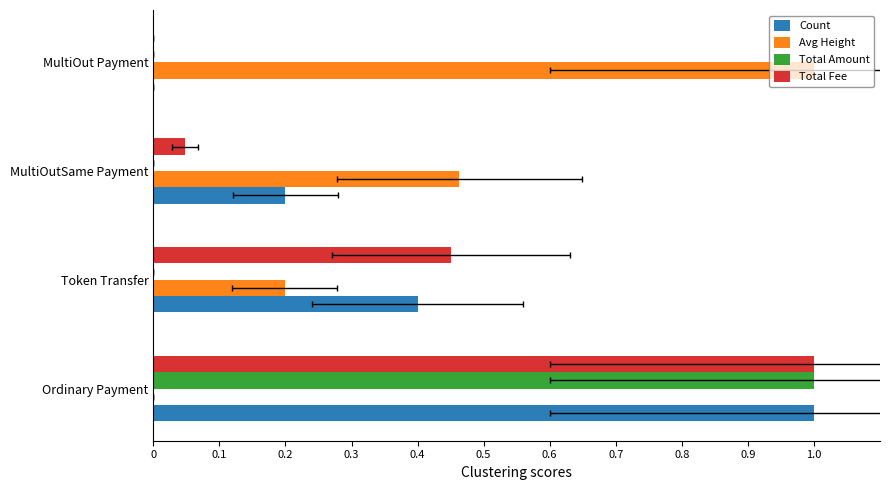

How many bars are there in each group?

4